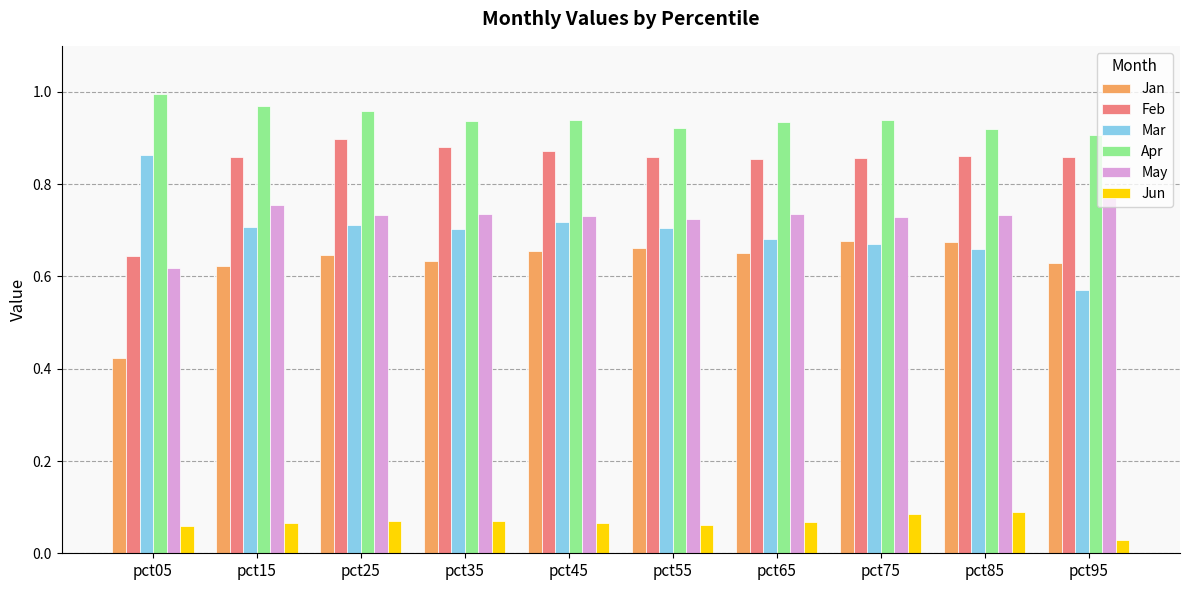

Which series has the widest spread of values?

Mar